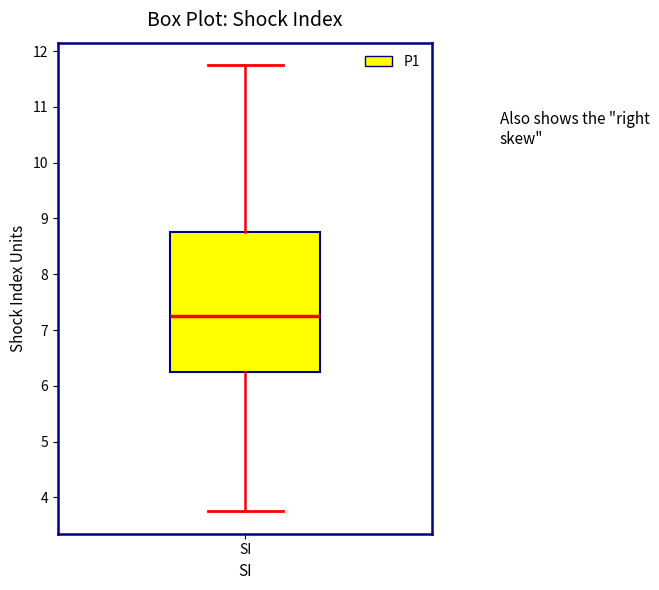

Transcribe this box plot: give where the median line is, the range the box spans, and where the two whiskers end, as read against the y-axis. The values are not printed on the chart, so give them approximately, as read against the axis.

median 7.3, box 6.3 to 8.8, whiskers 3.8 to 11.8